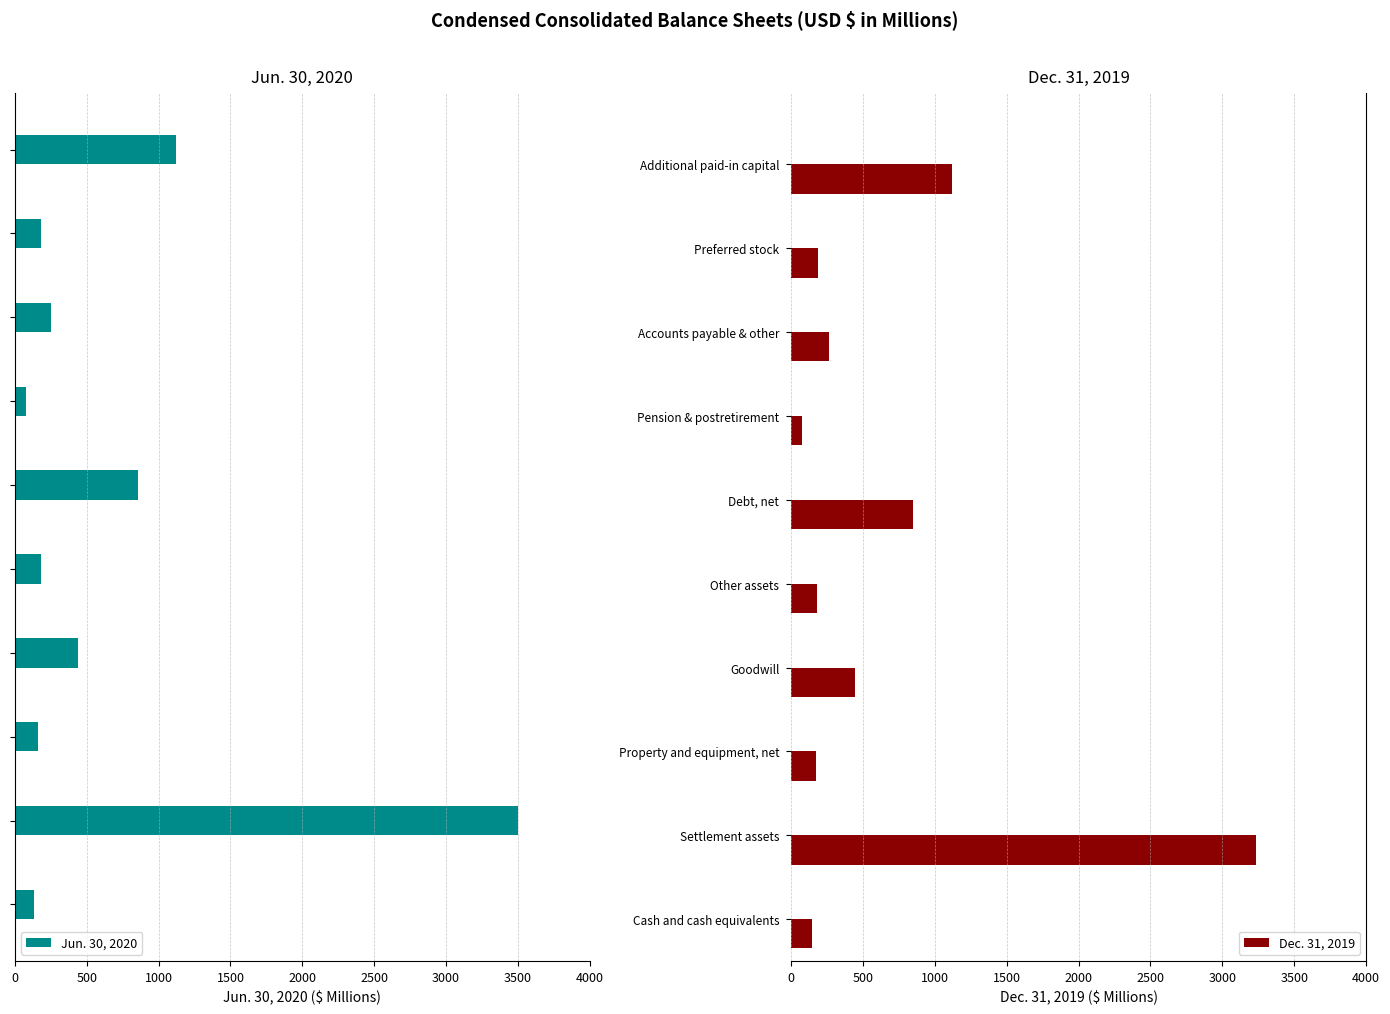

What is the difference between the Dec. 31, 2019 values at Accounts payable & other and Property and equipment, net?

84.5